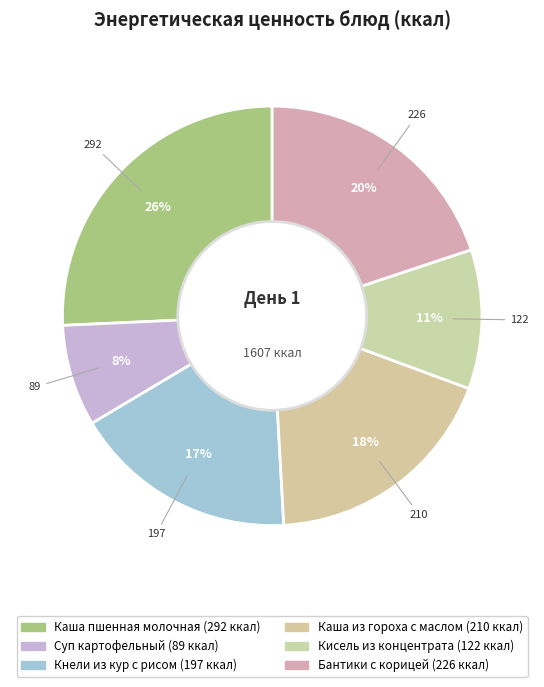

Which category has the smallest portion of the pie?

Суп картофельный